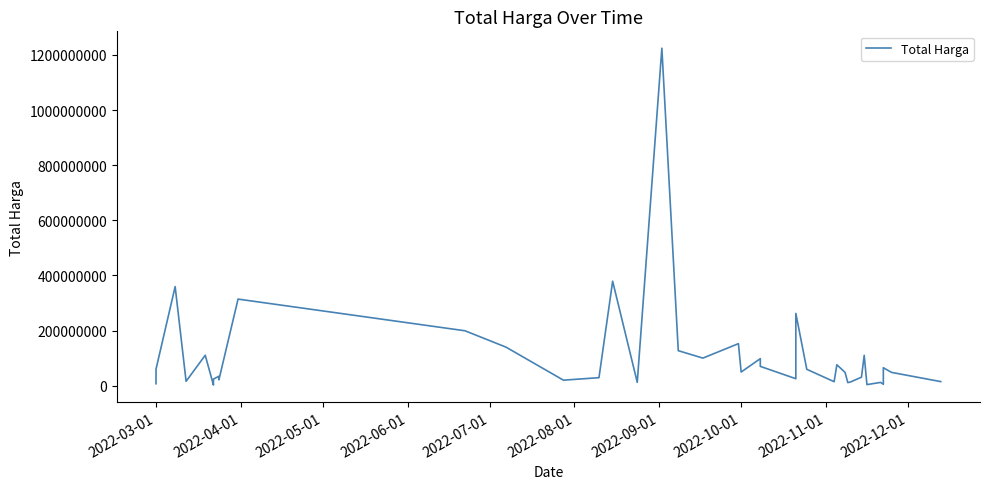

Count the number of data series in this chart.

1